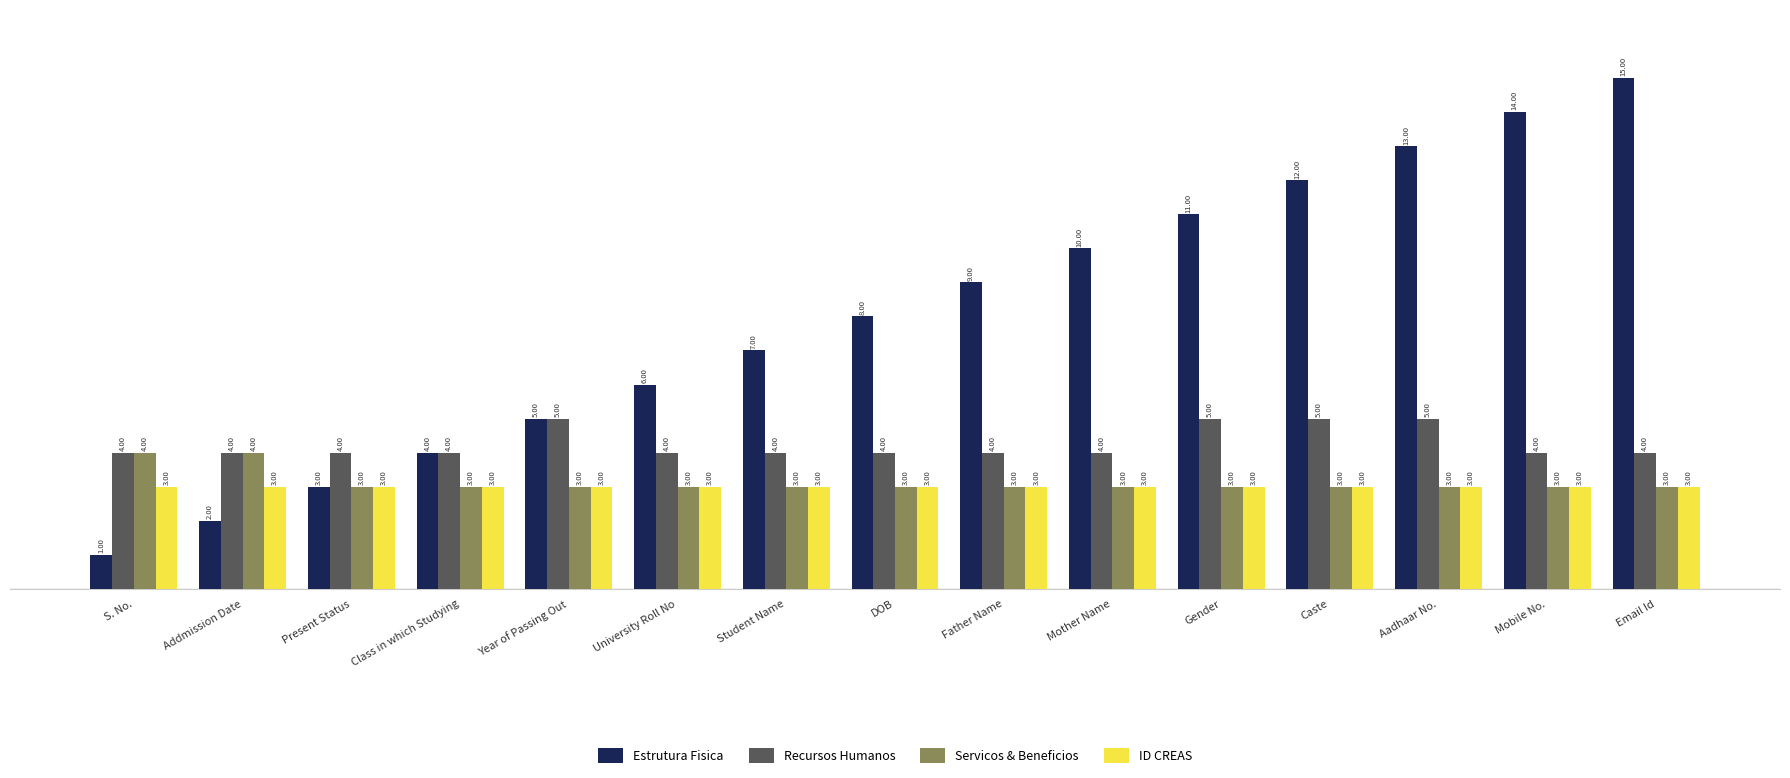

The value of Estrutura Fisica at Gender is 17. True or false?

False